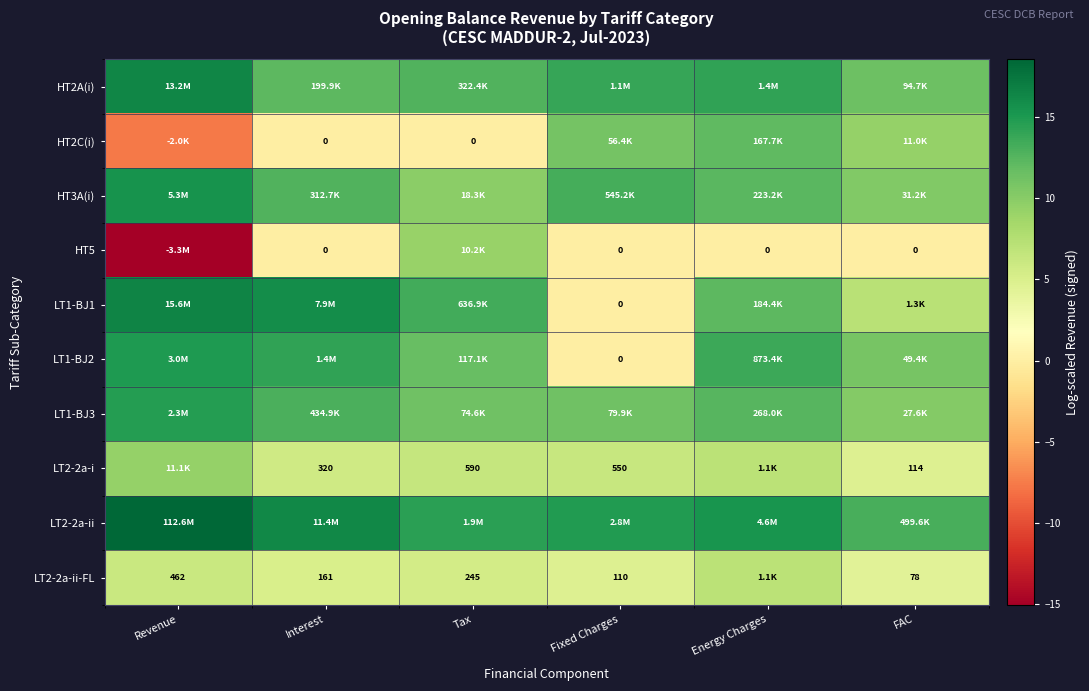

At how many categories does at least one series exceed 1?

6